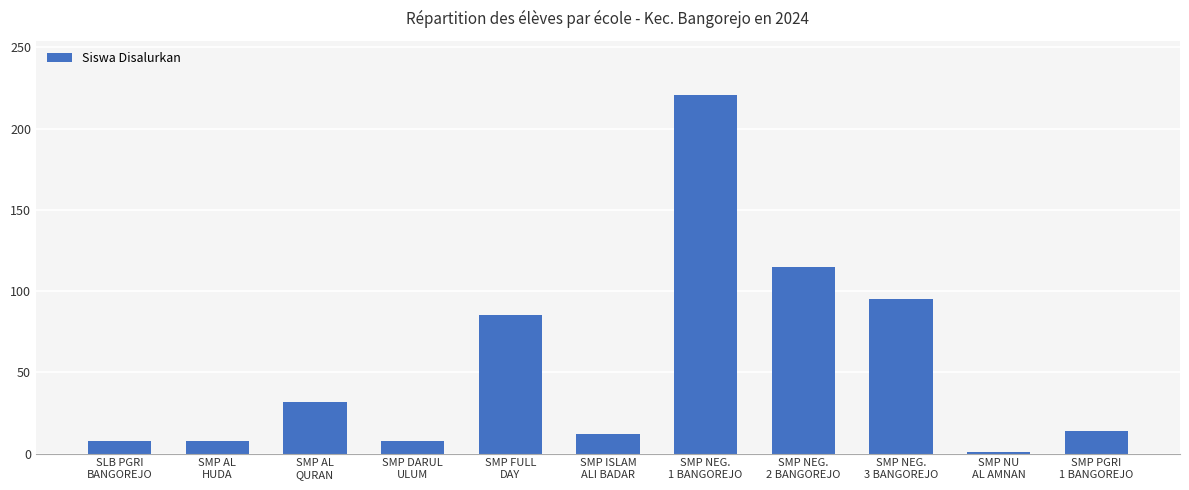

What is the approximate value at SMP AL
QURAN, to the nearest 10?

30